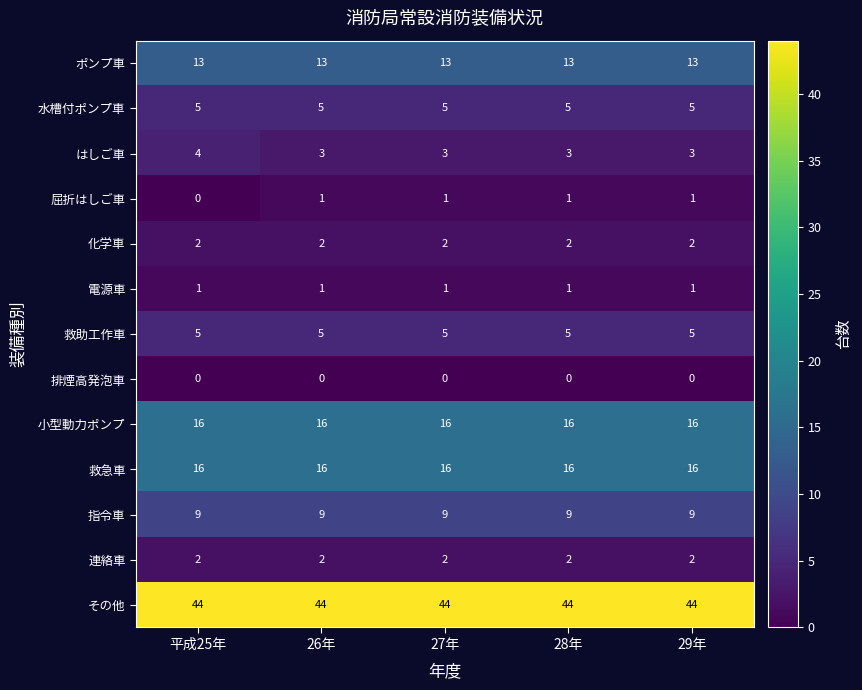

What is the total value across all series at 27年?

117